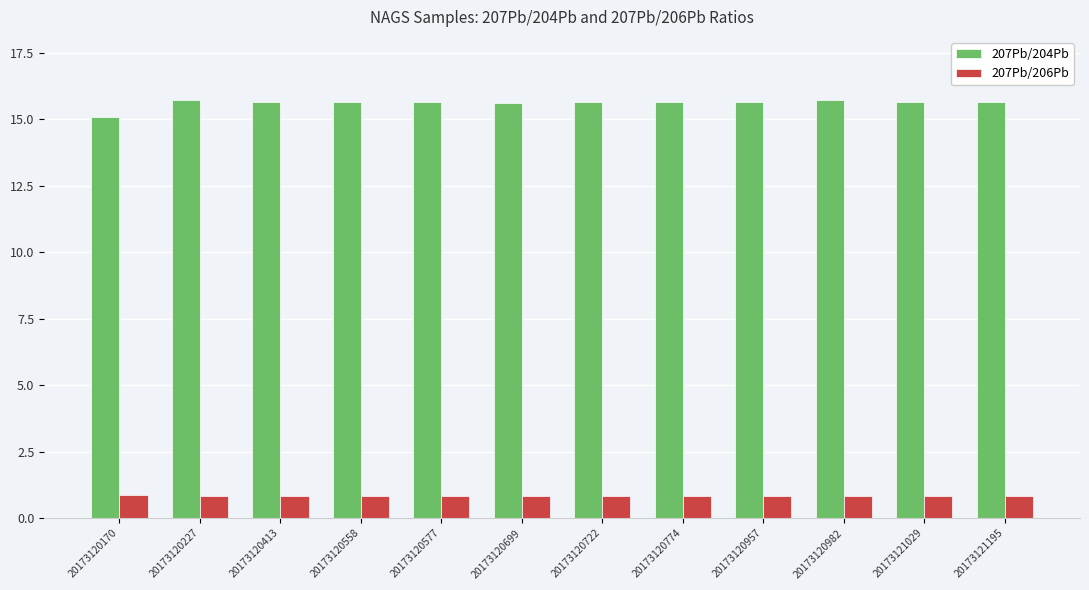

The value of 207Pb/206Pb at 20173120558 is 0.8. True or false?

True